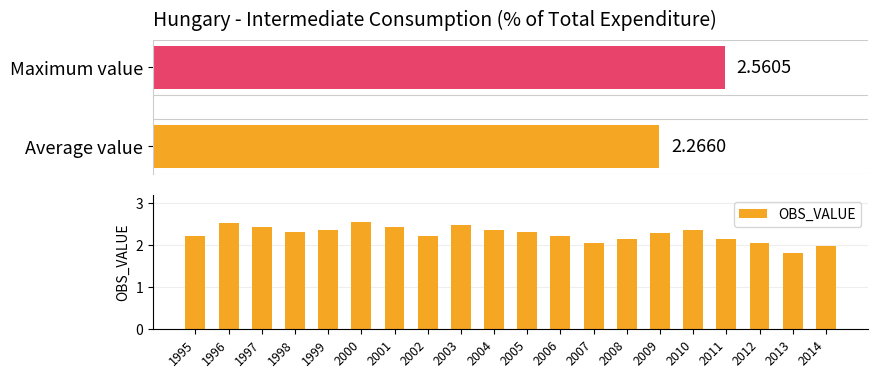

Is it true that the value at 2010 is 2.4?

True